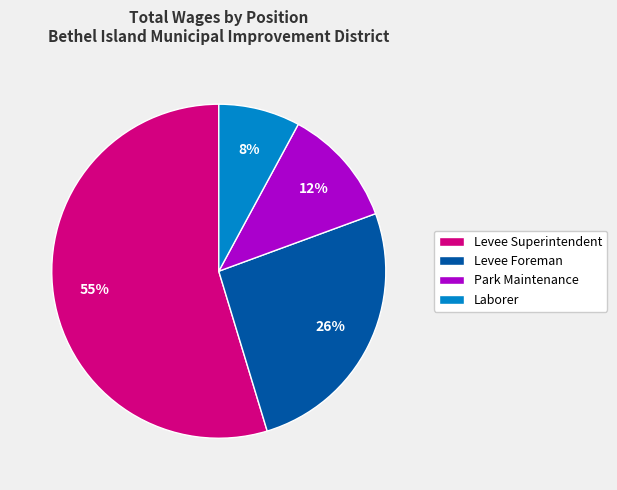

Between Levee Foreman and Levee Superintendent, which is larger?

Levee Superintendent